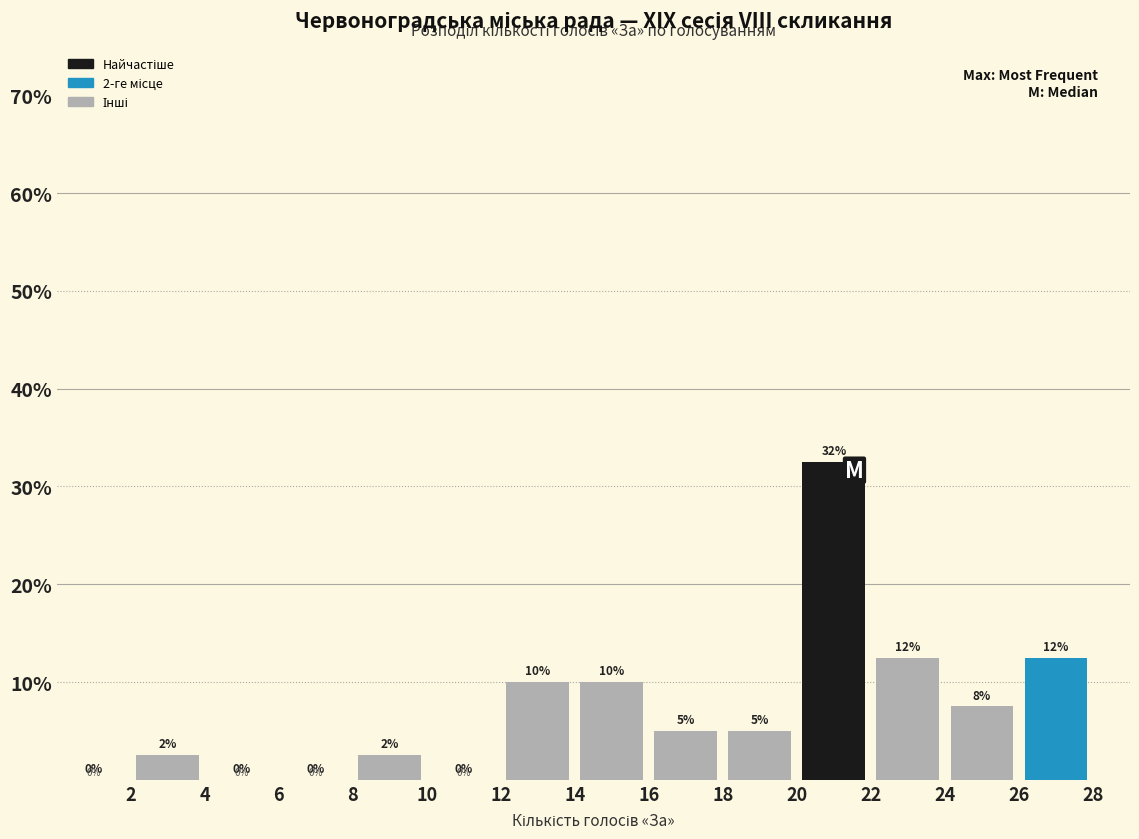

Over which range of the x-axis is the bar tallest?

20 to 22